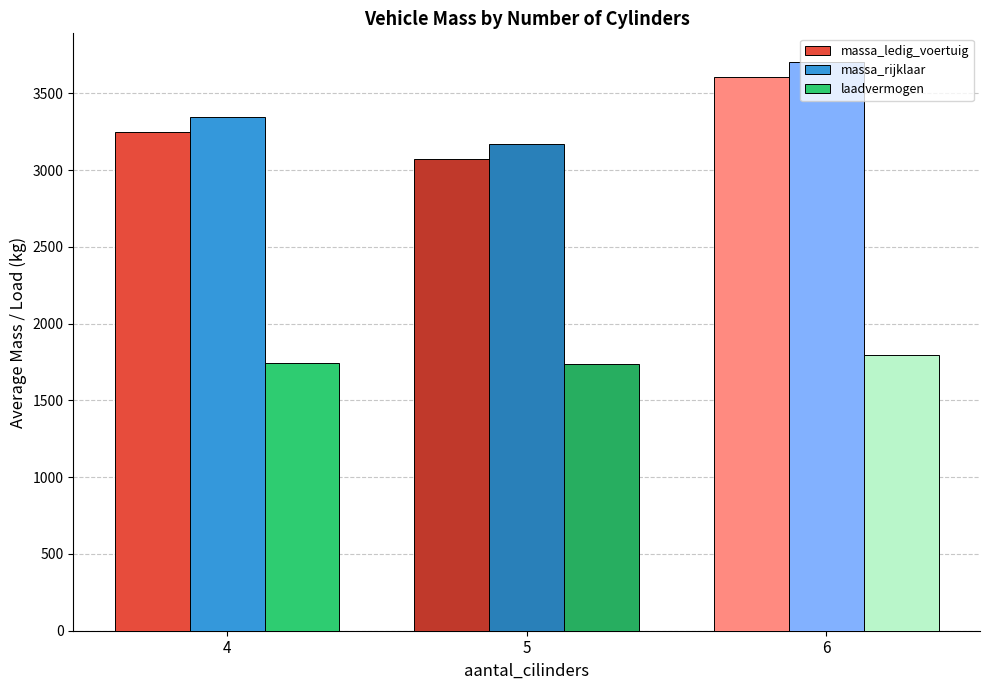

Is it true that massa_rijklaar equals 3346 at 4?

True